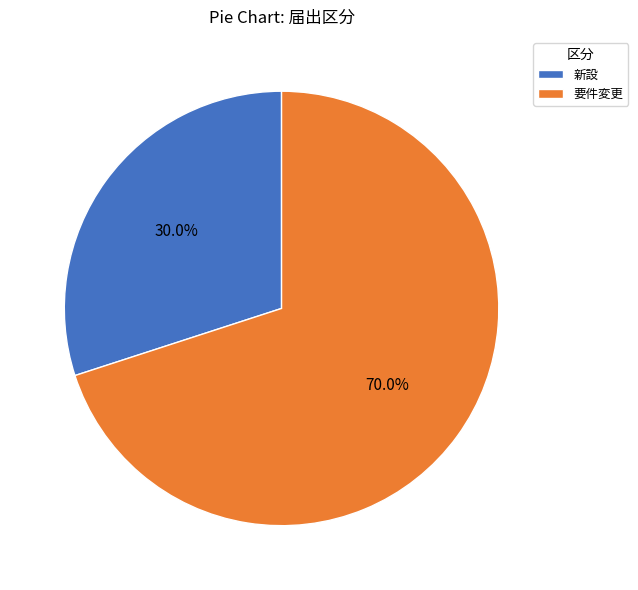

Is there a majority slice in this chart?

Yes